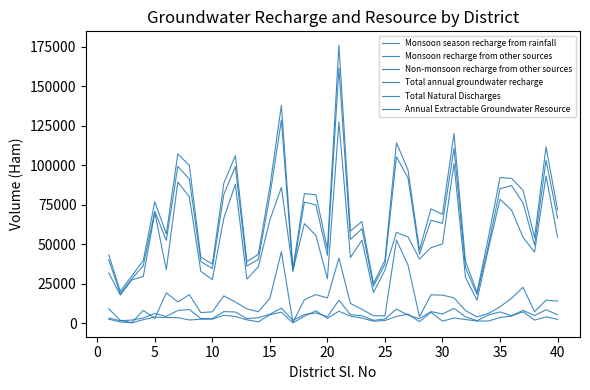

Which series has the largest range (max minus min)?

Total annual groundwater recharge